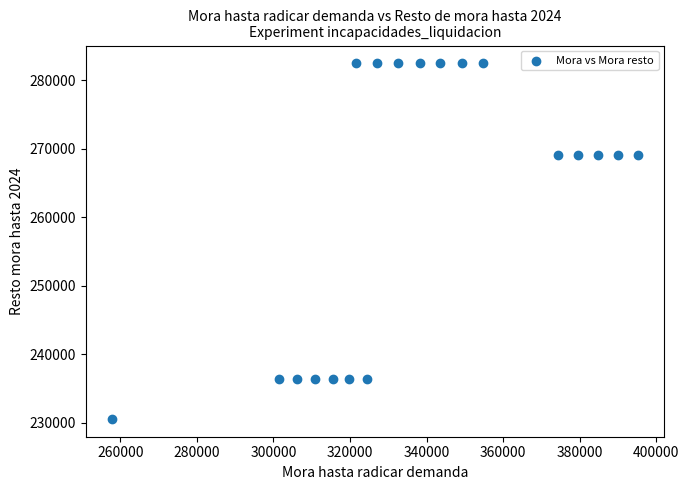

What is the range of X values (max minus min)?

137321.7